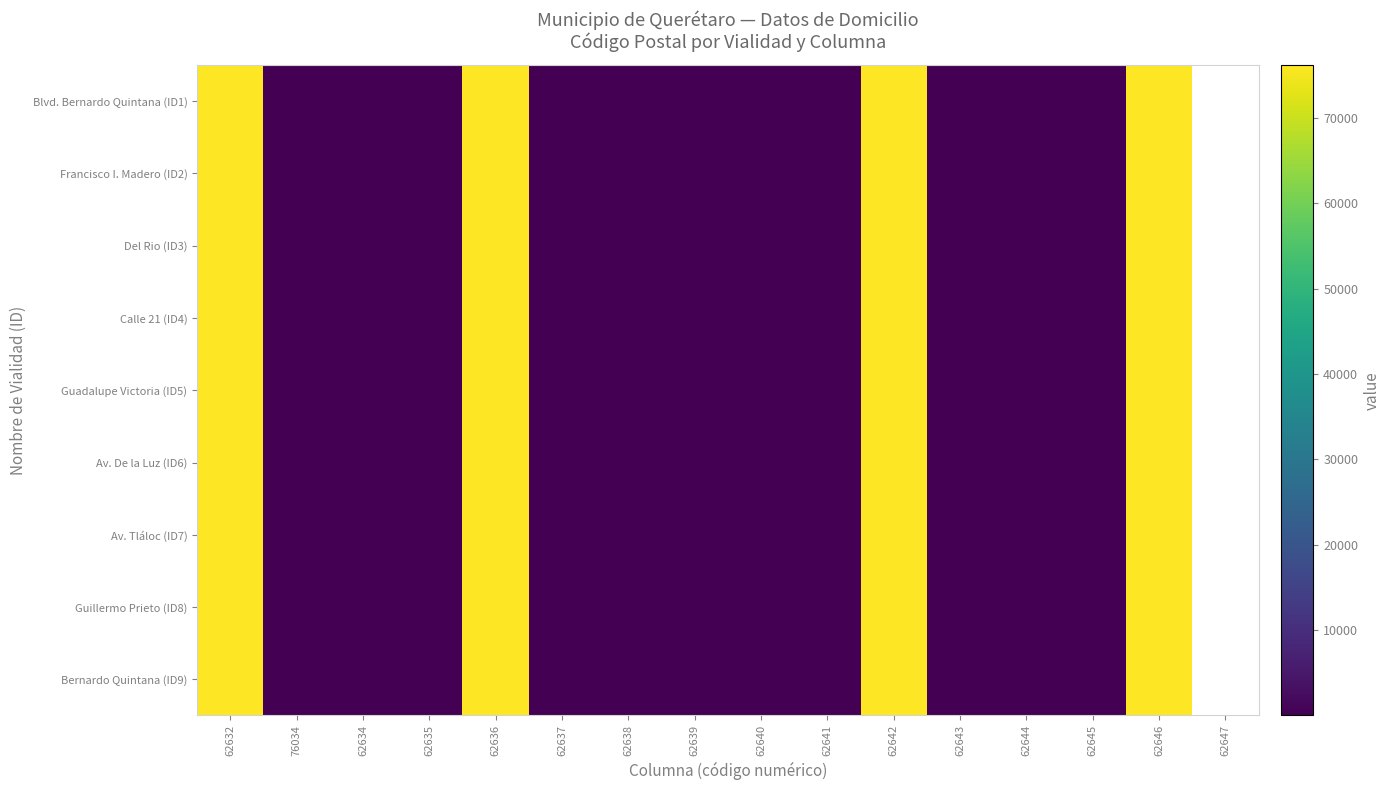

Rank the series at 62632 from highest to lowest value.

Guillermo Prieto (ID8), Av. Tláloc (ID7), Guadalupe Victoria (ID5), Av. De la Luz (ID6), Blvd. Bernardo Quintana (ID1), Bernardo Quintana (ID9), Calle 21 (ID4), Del Rio (ID3), Francisco I. Madero (ID2)